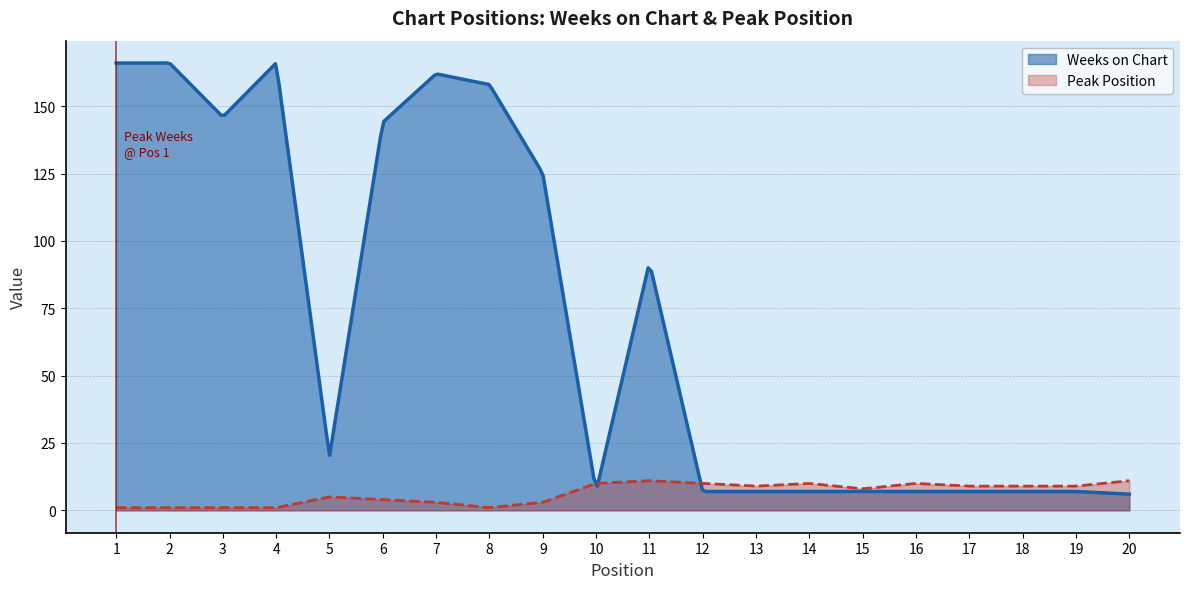

Which series ends up on top after the final intersection of Peak Position and Weeks on Chart?

Peak Position